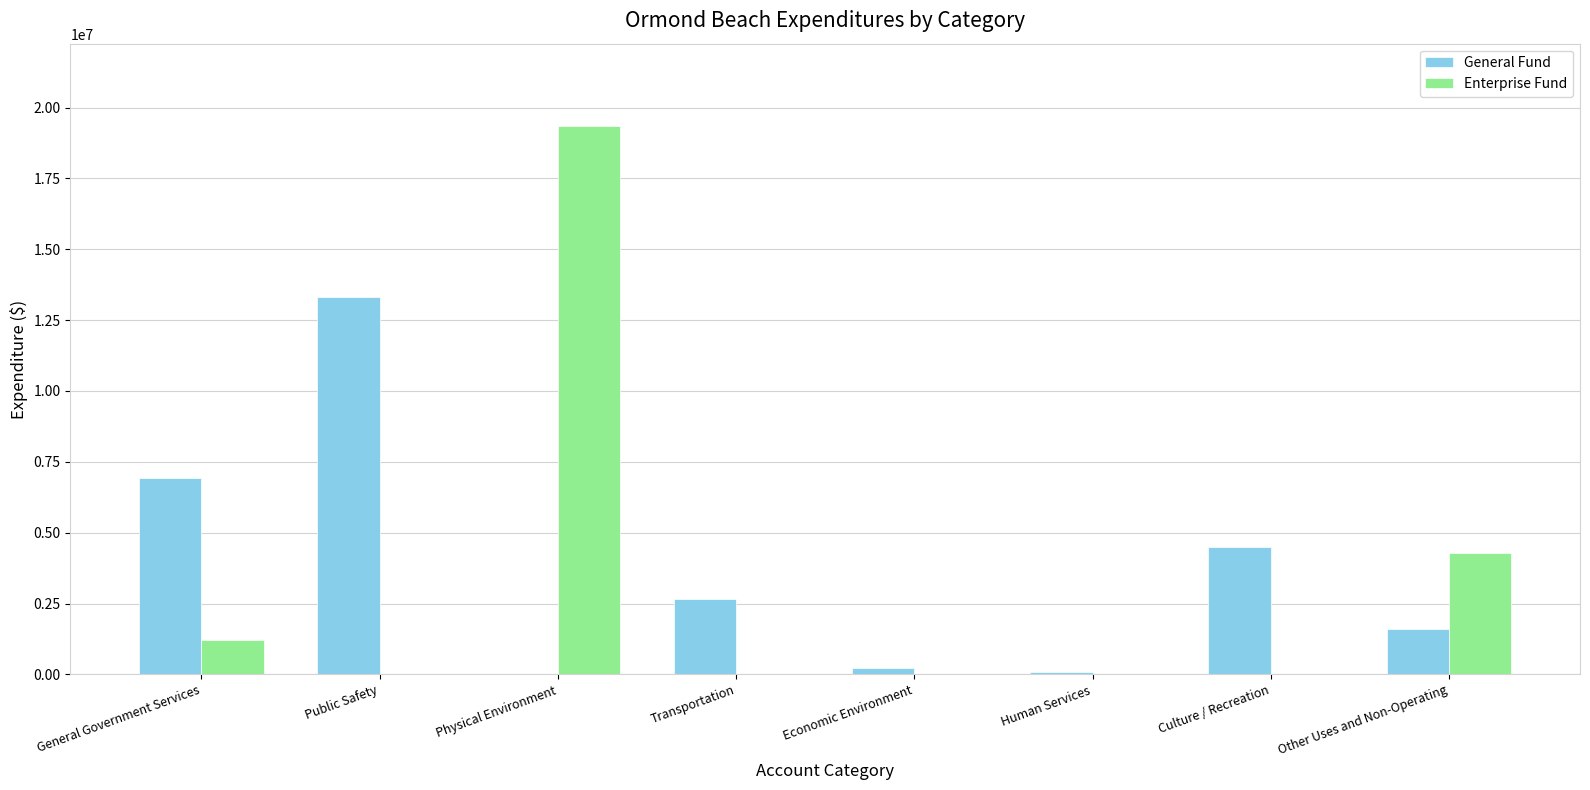

What is the sum of all General Fund values?

29279000